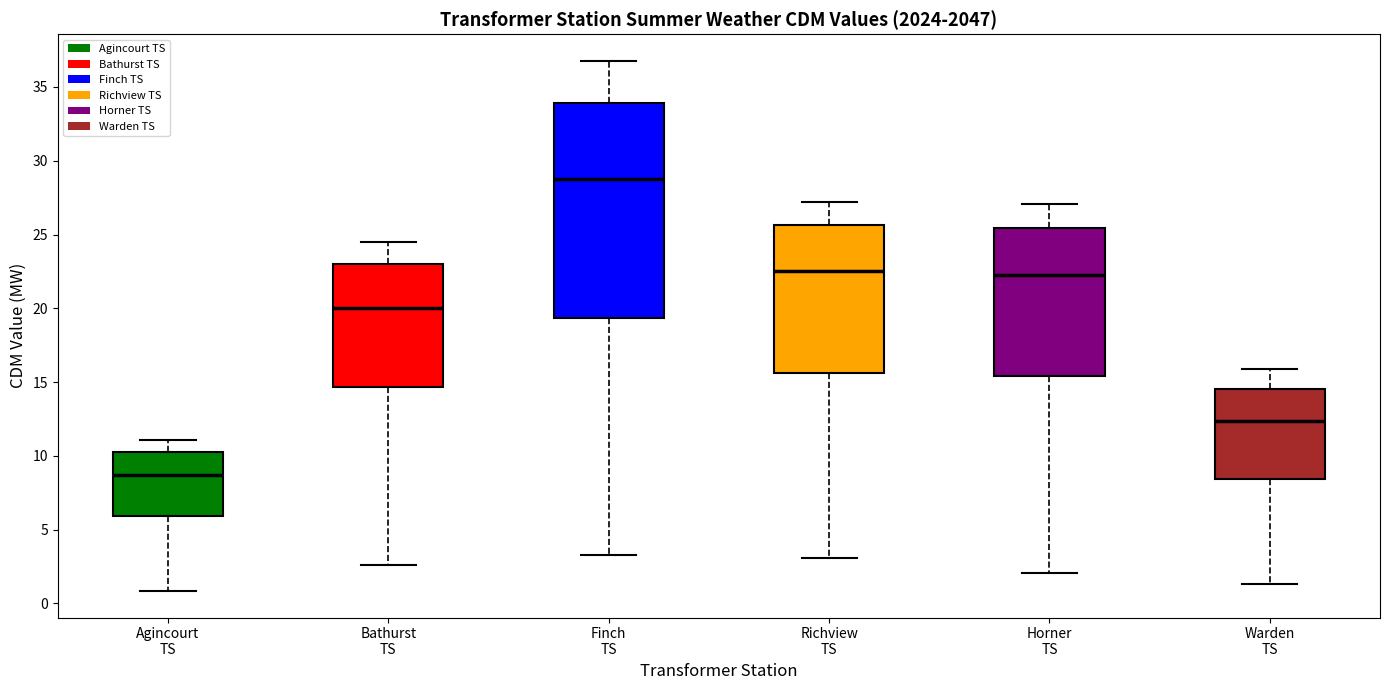

Where does the lower whisker of the box for Bathurst TS end on the y-axis? The values are not printed on the chart, so give them approximately, as read against the axis.

2.5